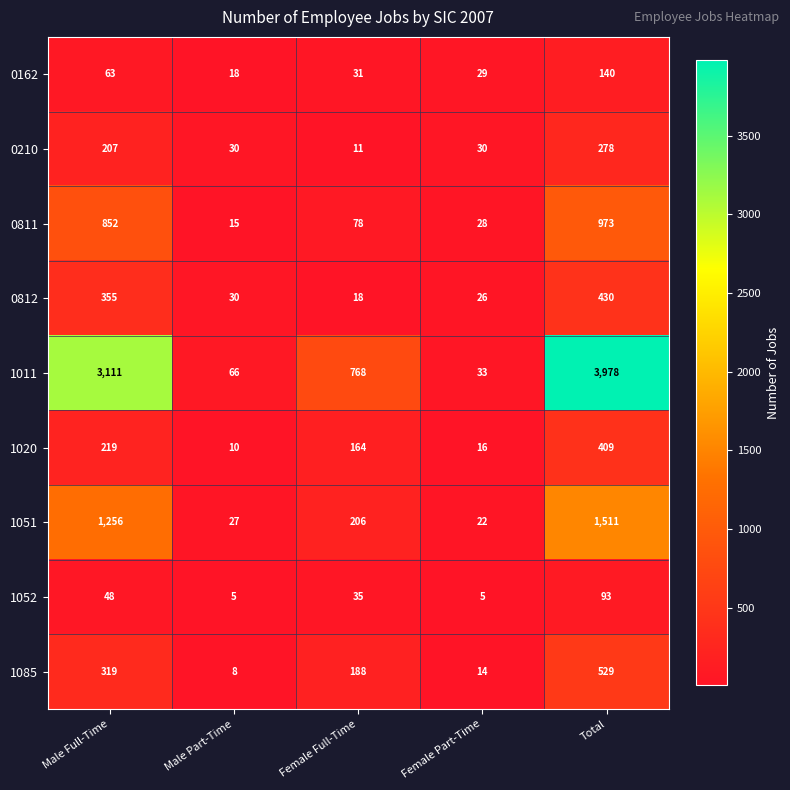

What is the difference between the second highest and minimum values in the 1052 series?

43